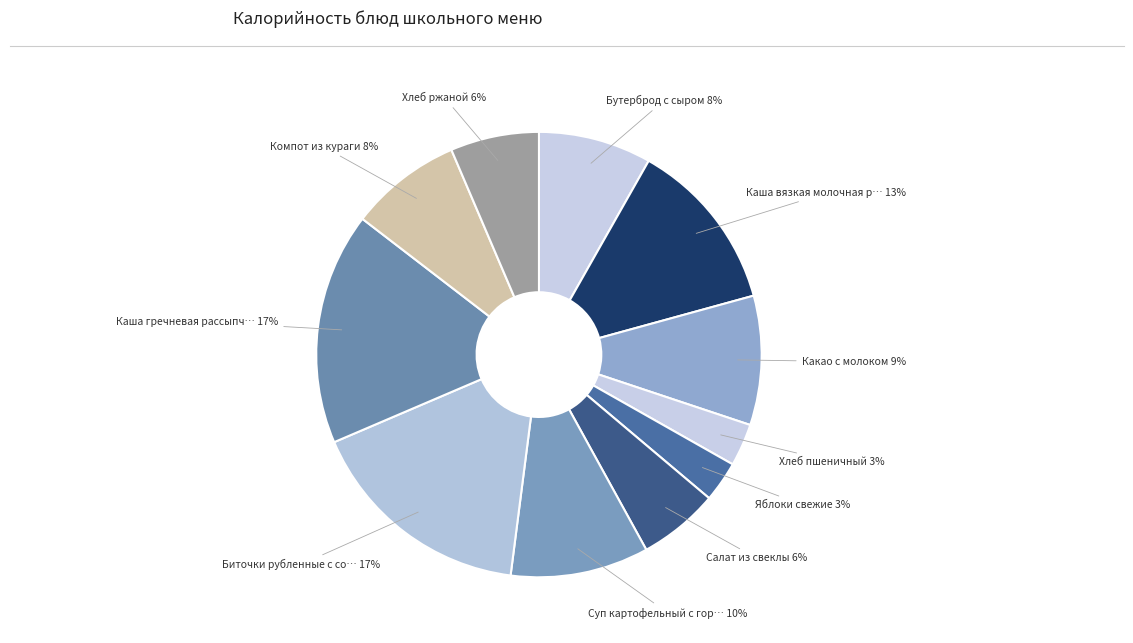

Count the number of slices in the pie.

11